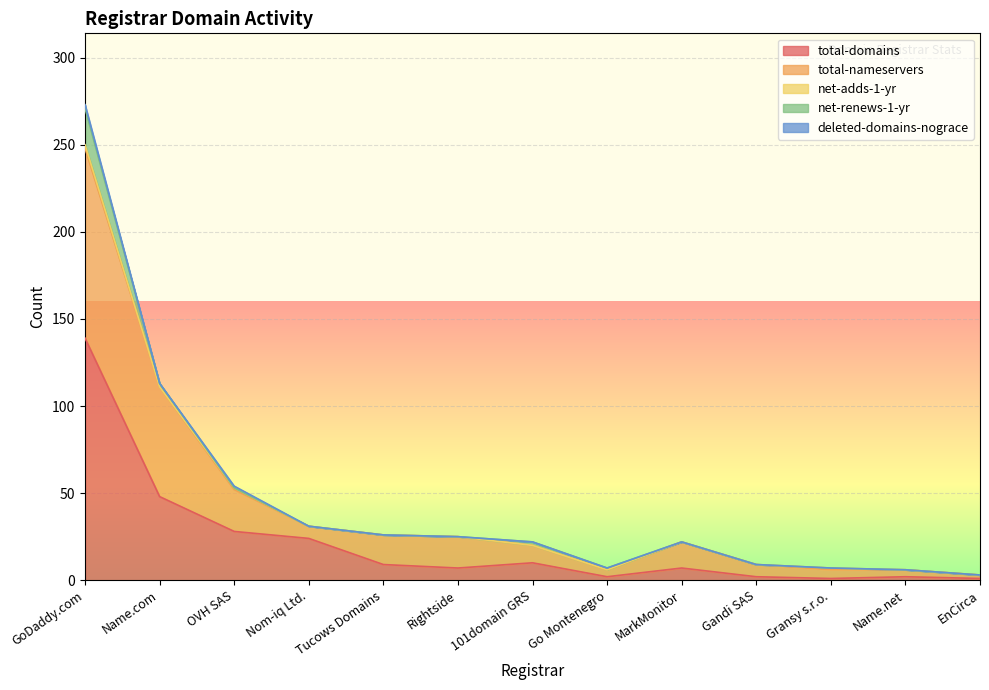

What is the minimum value for total-nameservers?

2